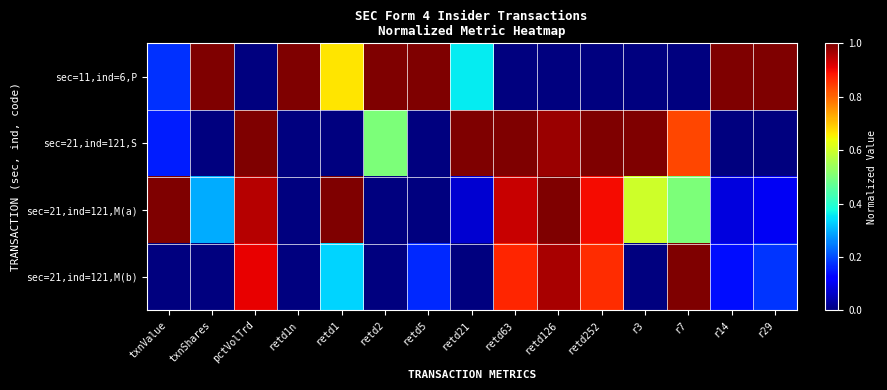

Rank the series by their maximum value, from lowest to highest.

sec=11,ind=6,P, sec=21,ind=121,S, sec=21,ind=121,M(a), sec=21,ind=121,M(b)